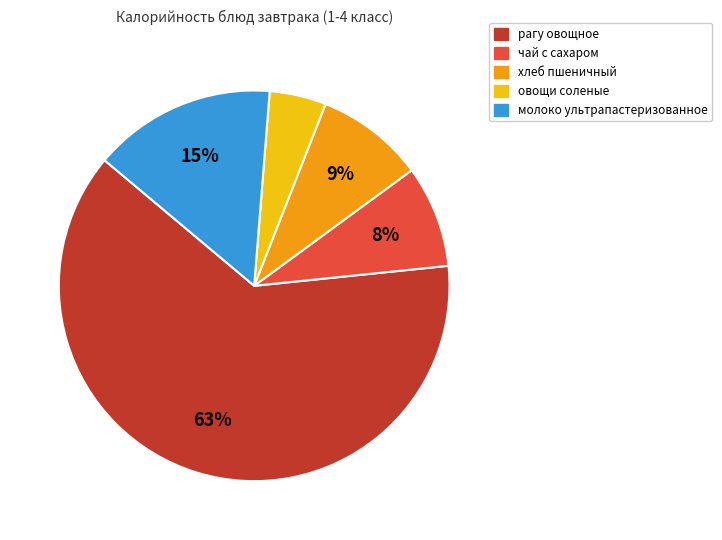

To the nearest percent, what portion does овощи соленые represent?

5%